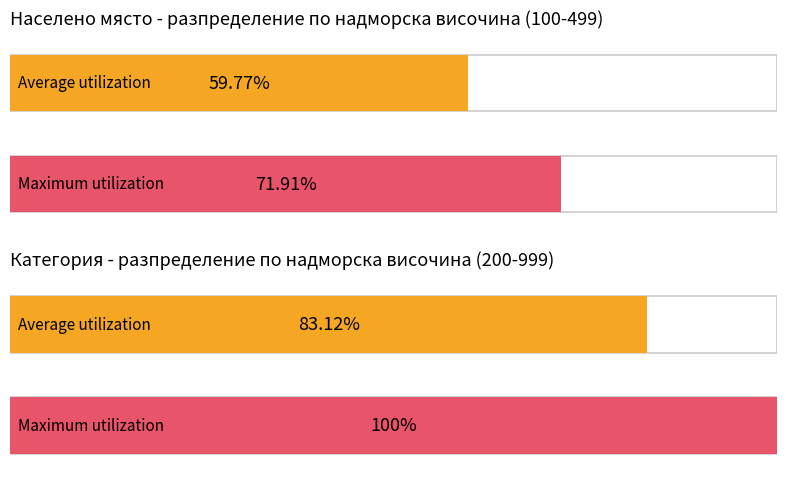

What is the maximum value shown in the chart?

100.0